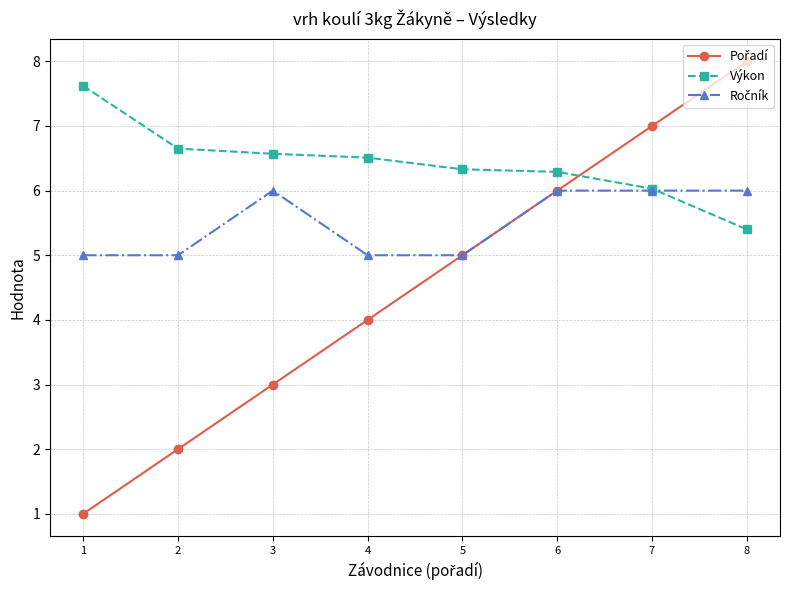

The Výkon series shows 10.3 at 1. True or false?

False